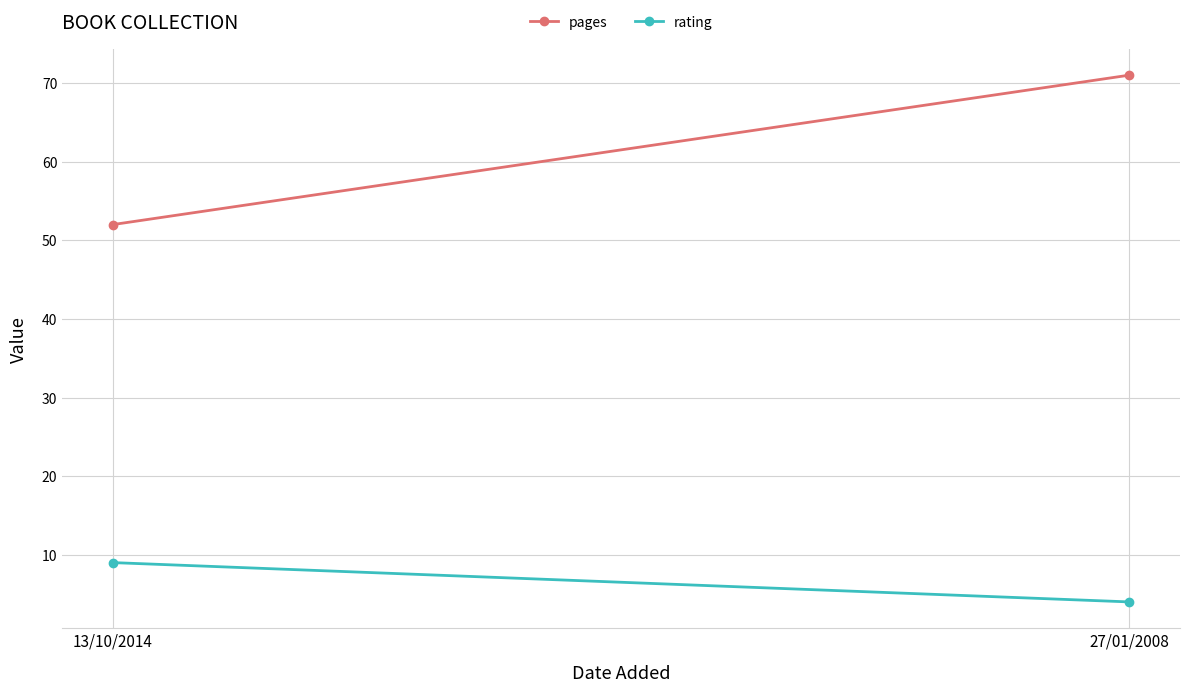

Reading left to right, extract all data points from this chart.

pages: 13/10/2014=52	27/01/2008=71
rating: 13/10/2014=9	27/01/2008=4